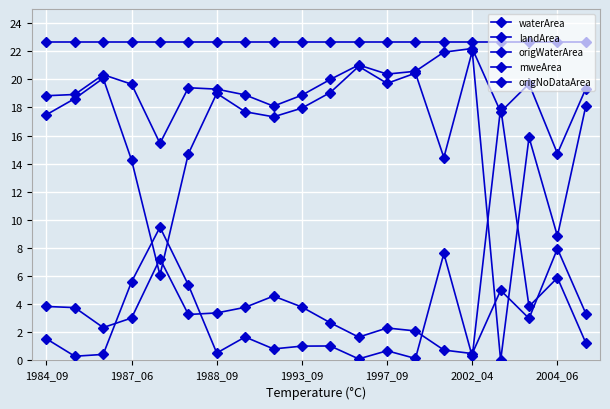

At which label is waterArea closest to 18?

8